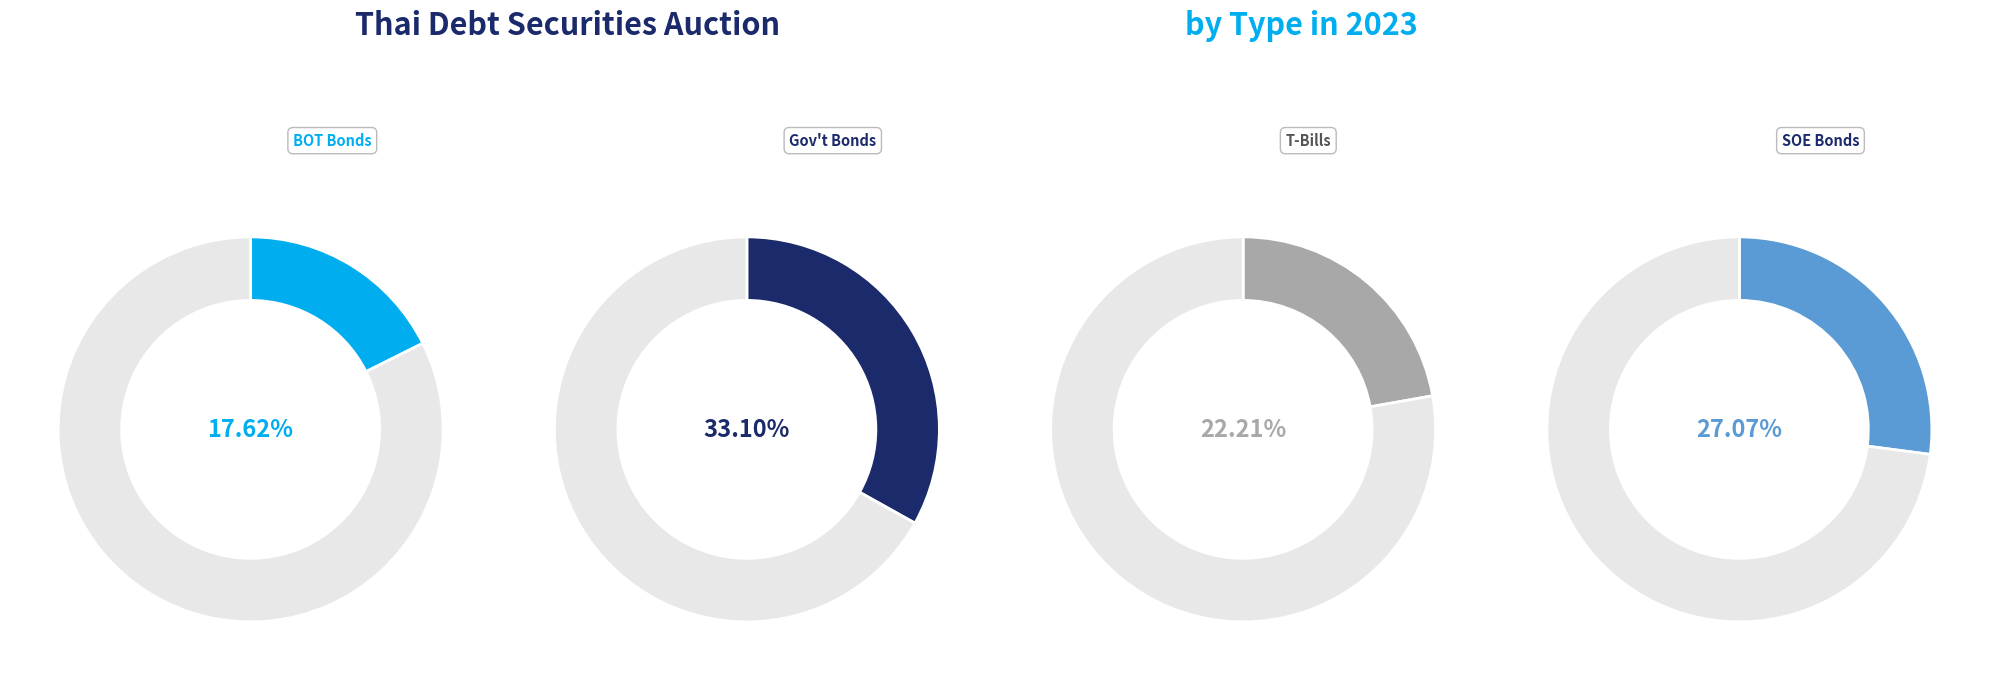

Is there a majority slice in this chart?

No